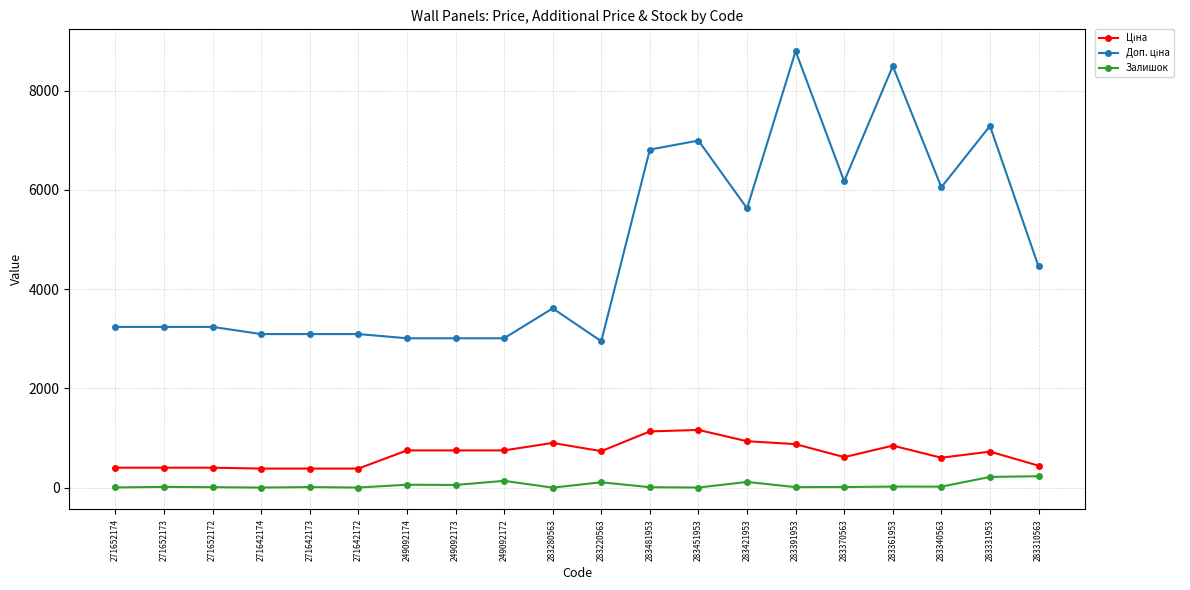

The value of Залишок at 283361953 is 24.0. True or false?

True